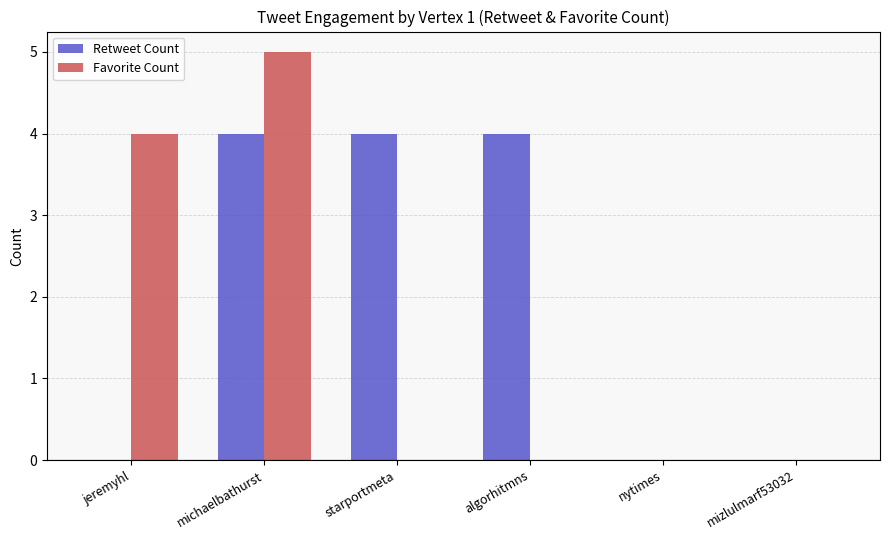

Which label corresponds to the largest value in the chart?

michaelbathurst